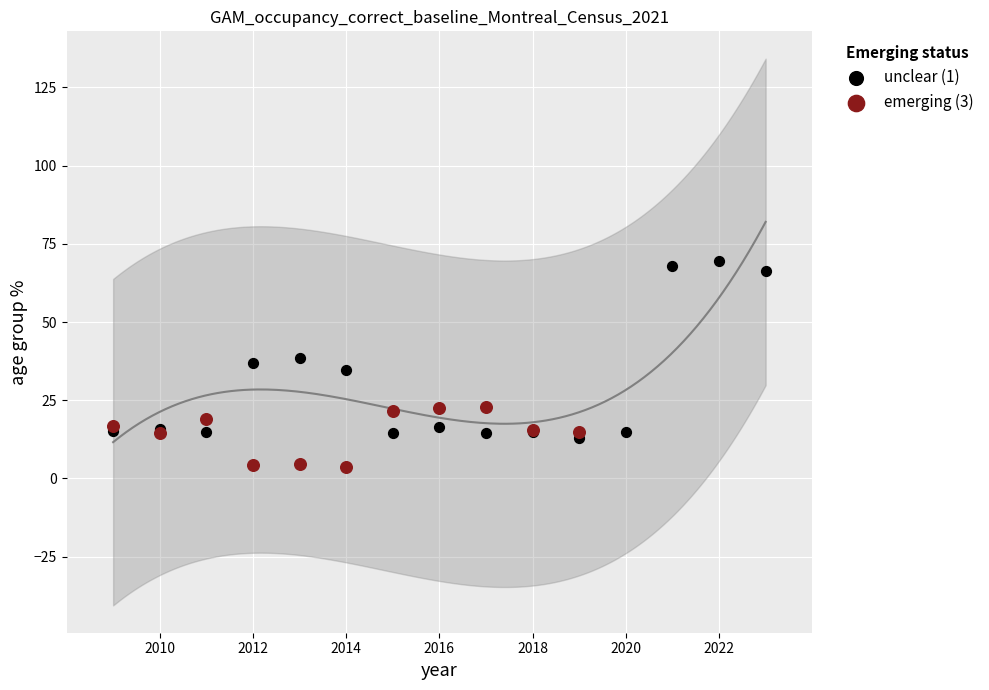

Which series contains the lowest Y value?

emerging (3)